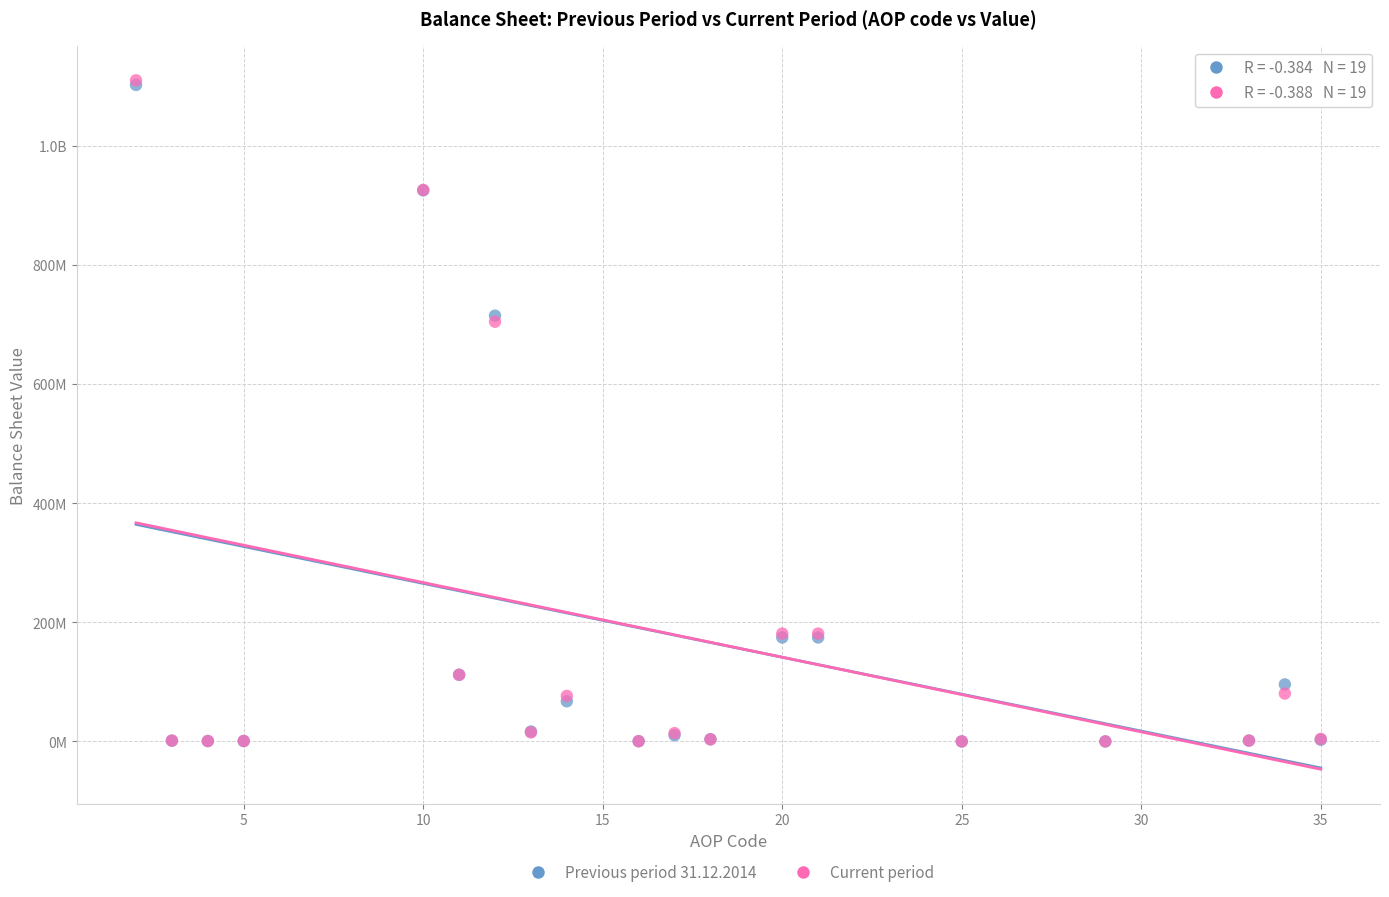

What are all the series names shown in the legend?

Previous period 31.12.2014, Current period